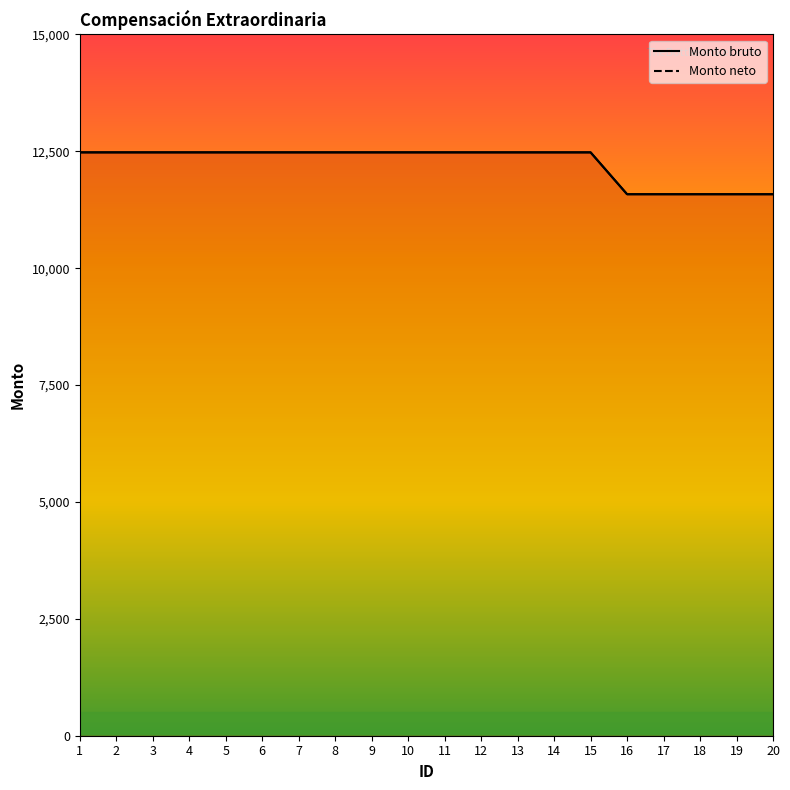

Which category has the lowest value across all series?

16